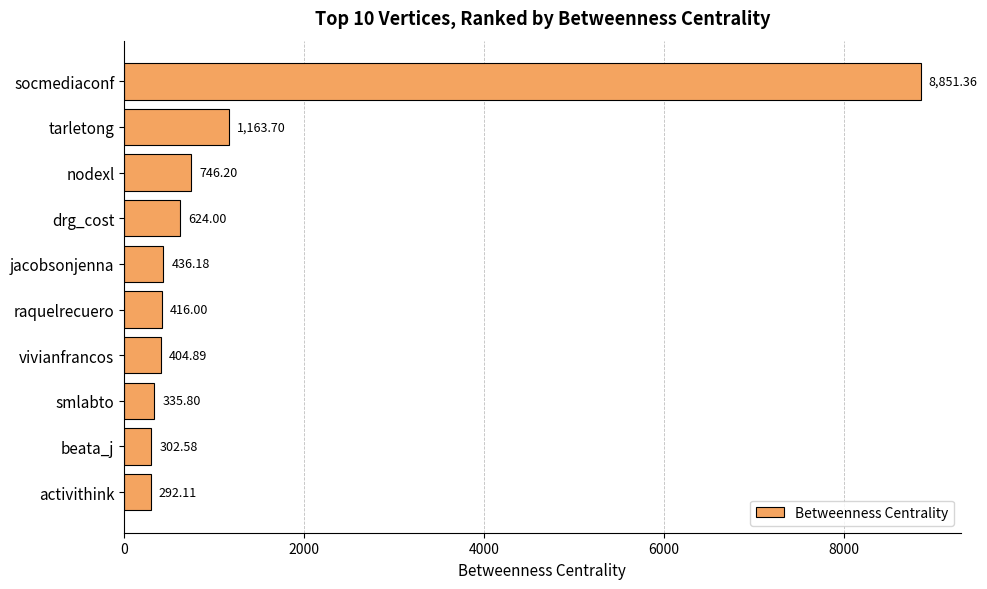

What is the greatest value displayed?

8851.4